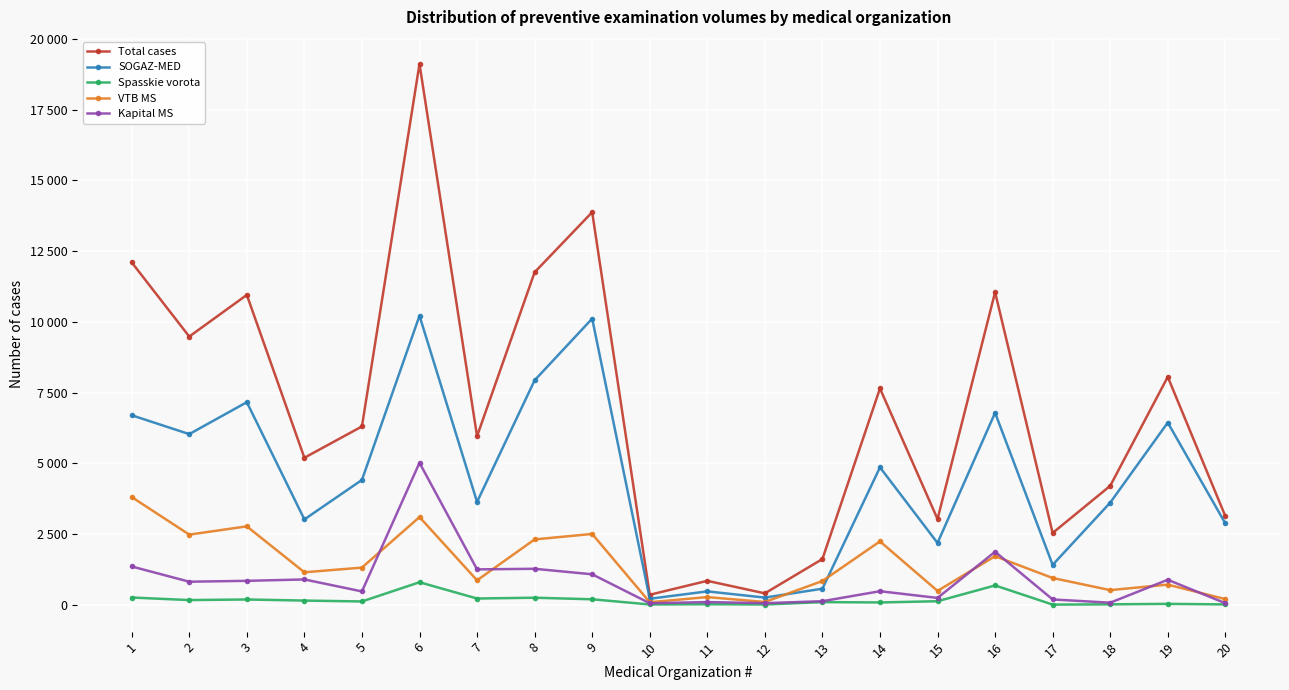

Between which two adjacent categories do SOGAZ-MED and VTB MS first intersect?

12 and 13